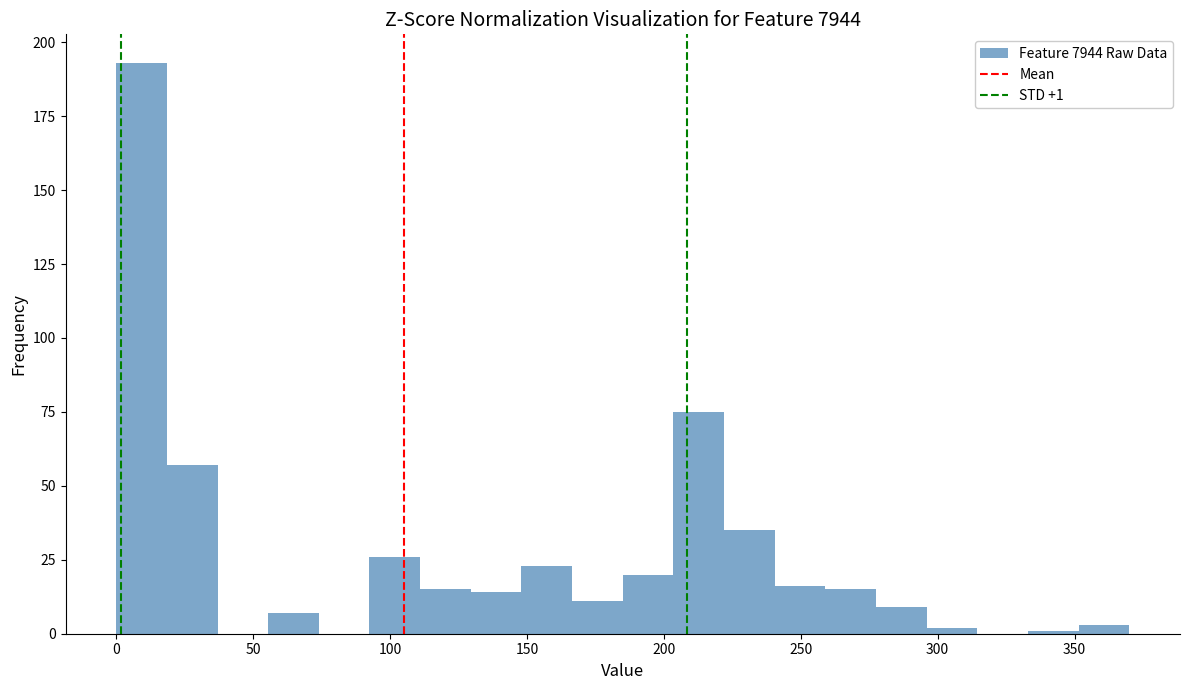

Around what value on the x-axis is the tallest bar? Give the approximate position of its centre, as read against the axis.

10